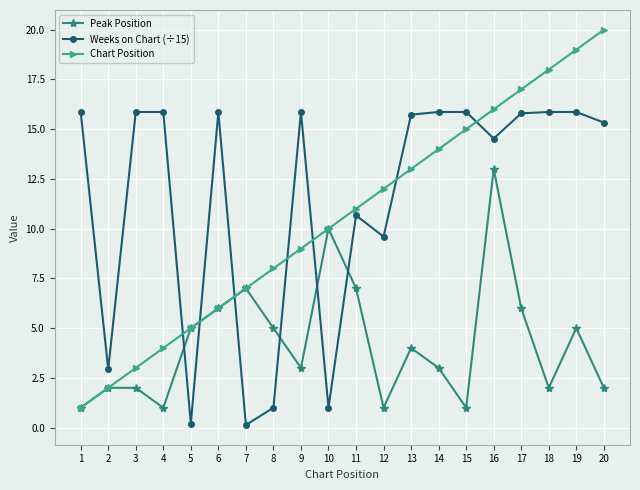

Is it true that Peak Position equals 1.0 at 1?

True